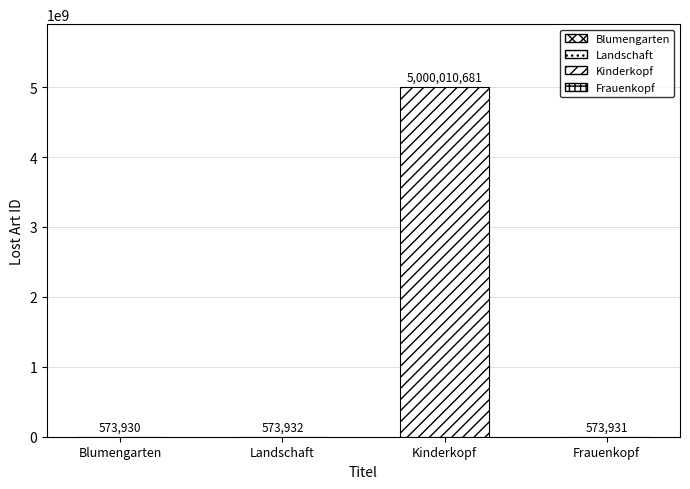

List the labels in order of value, smallest first.

Blumengarten, Frauenkopf, Landschaft, Kinderkopf